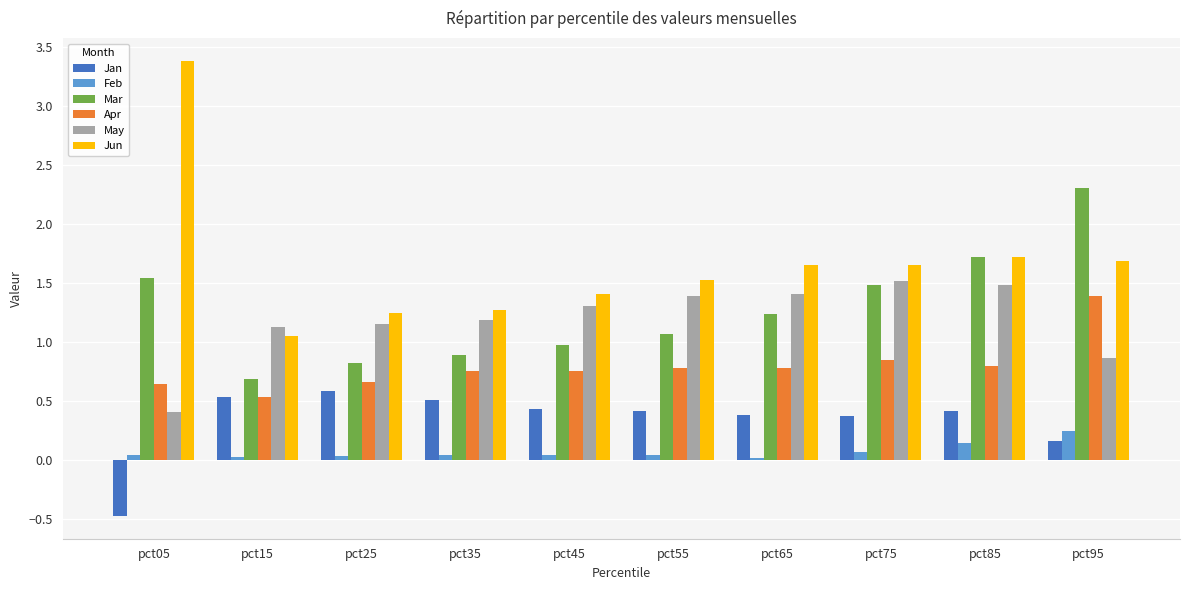

What is the difference between the second highest and minimum values in the Mar series?

1.0